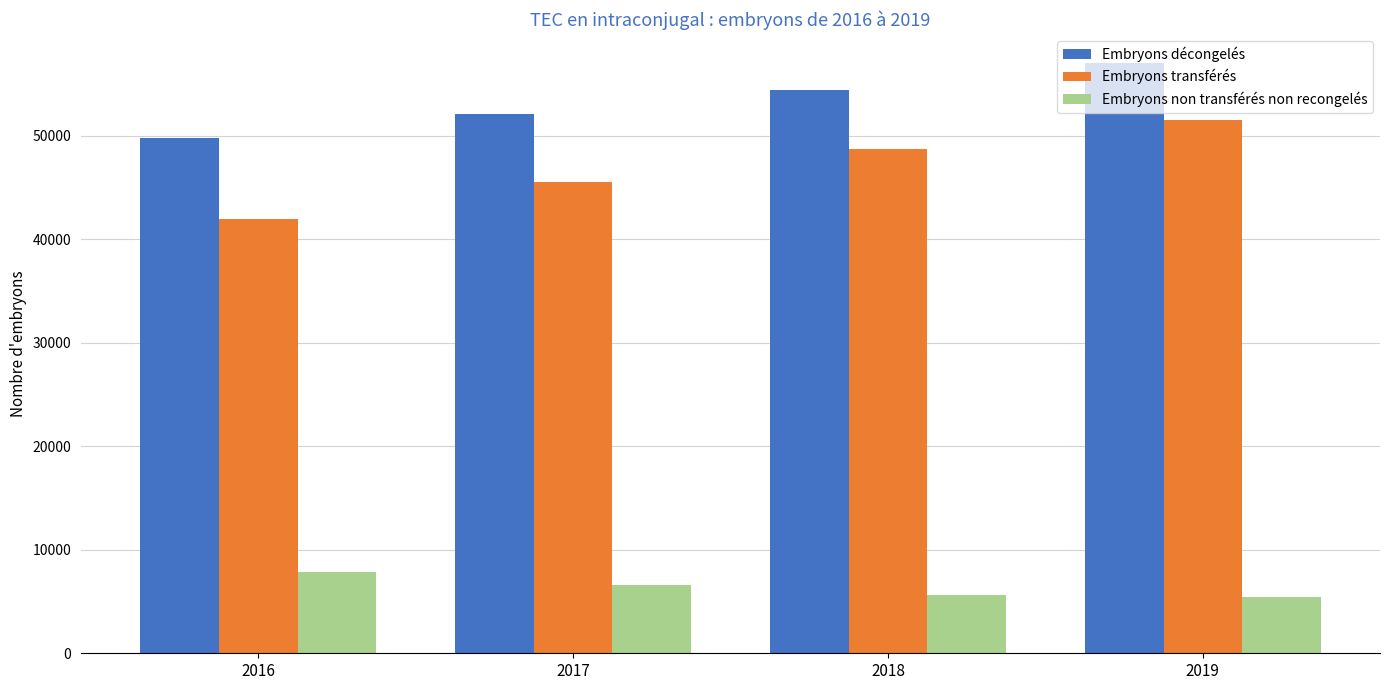

What is the approximate value of Embryons non transférés non recongelés at 2017, to the nearest 50?

6600